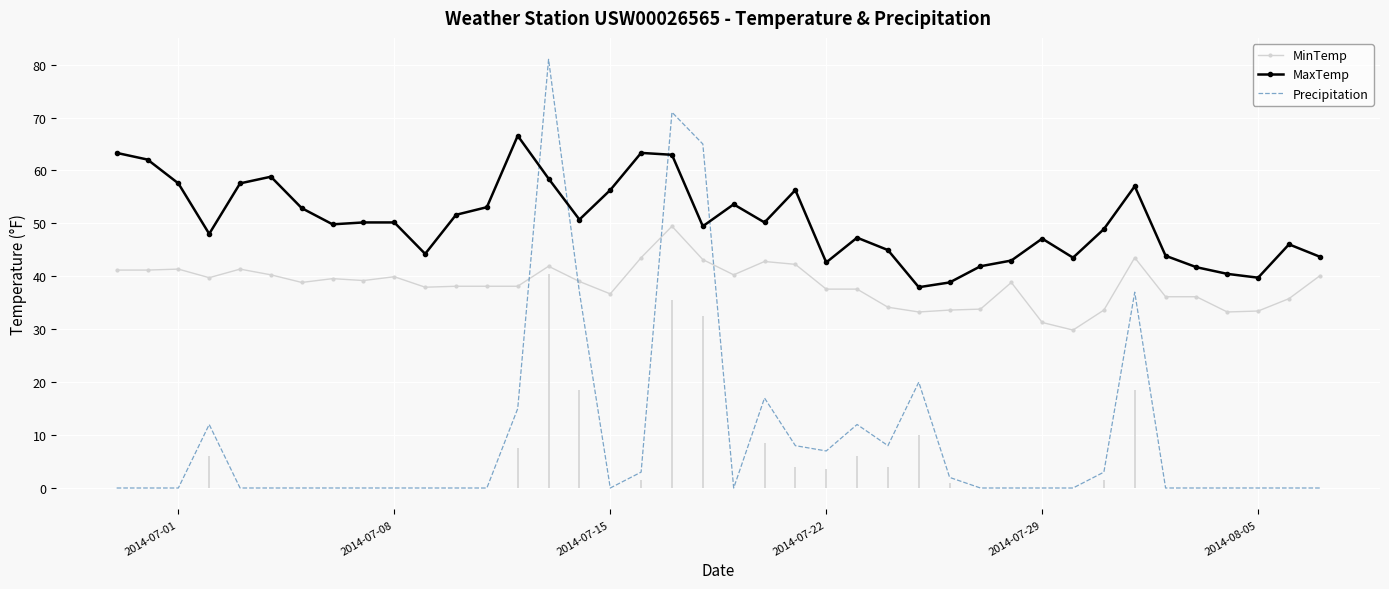

True or false: MinTemp and MaxTemp cross at least once.

False